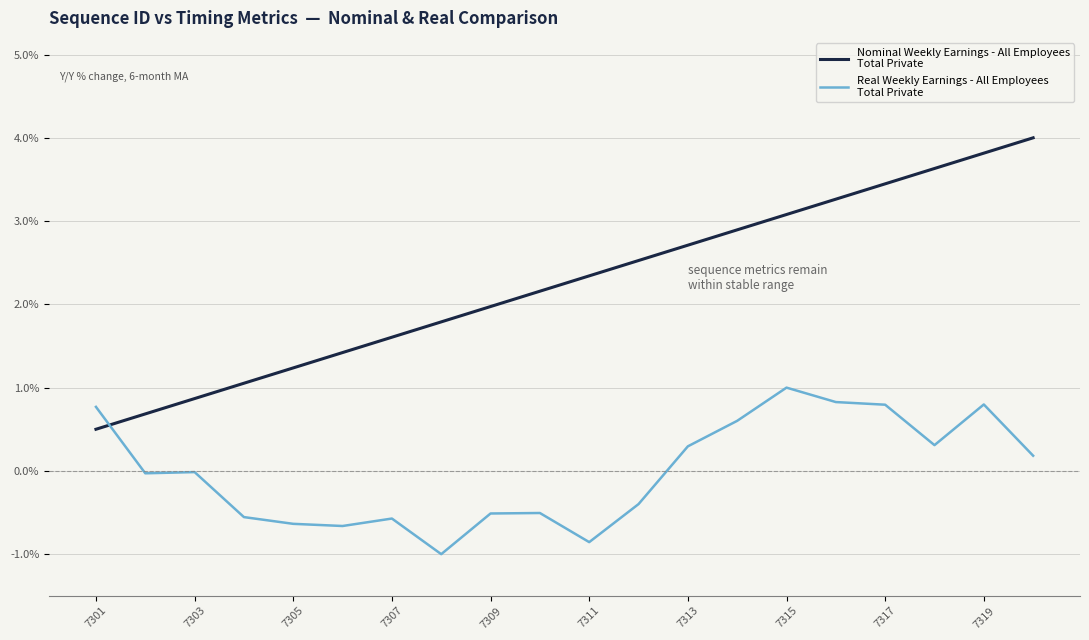

What is the maximum value shown in the chart?

4.0